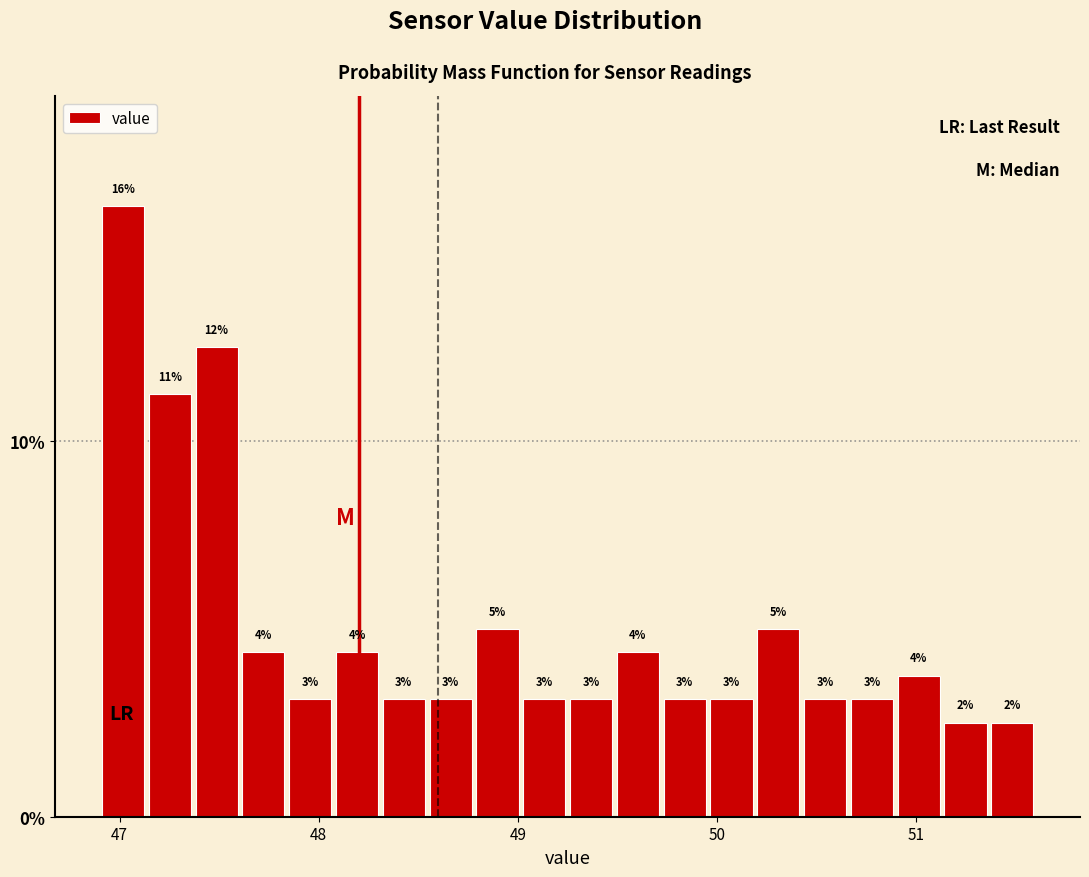

Read against the x-axis, roughly where is the centre of the tallest bar?

47.0